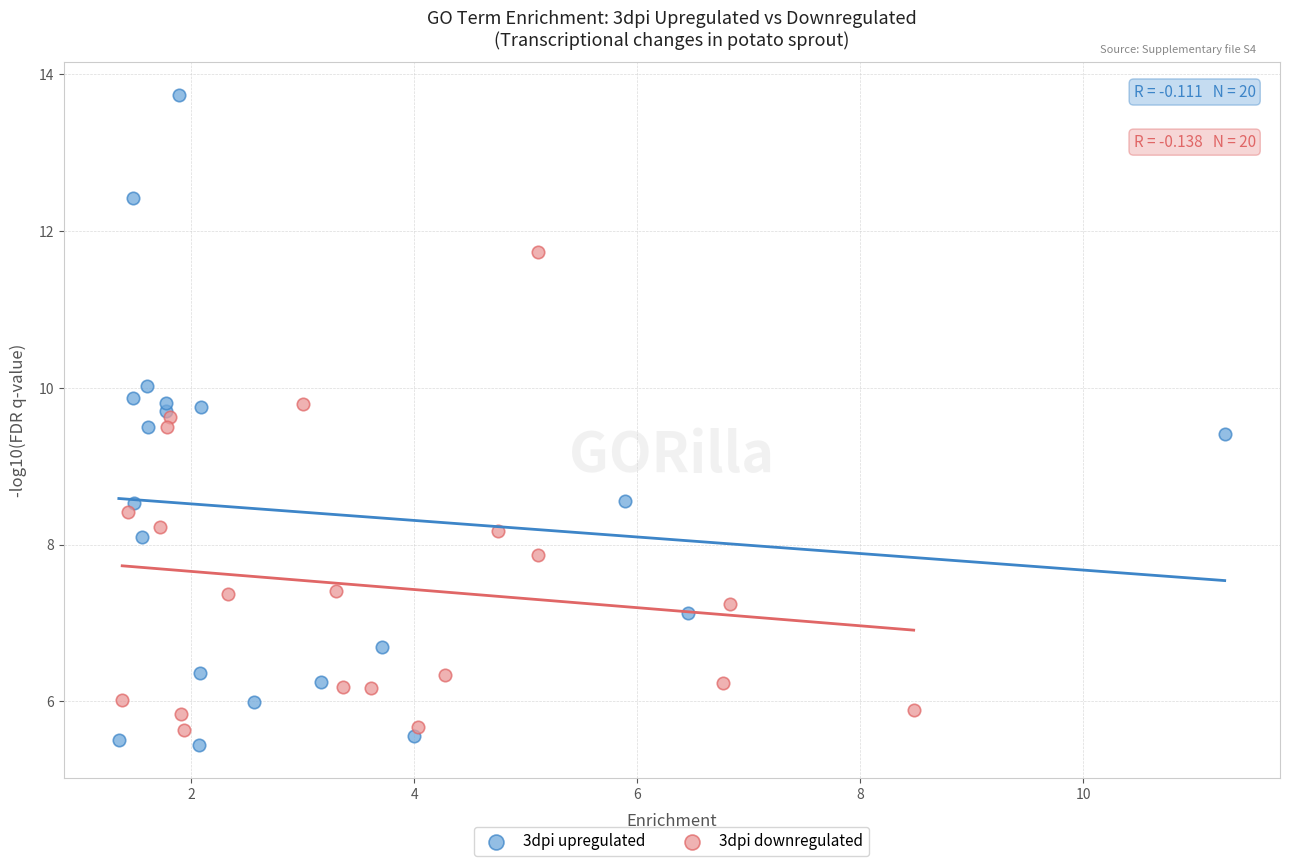

Which series contains the highest Y value?

3dpi upregulated